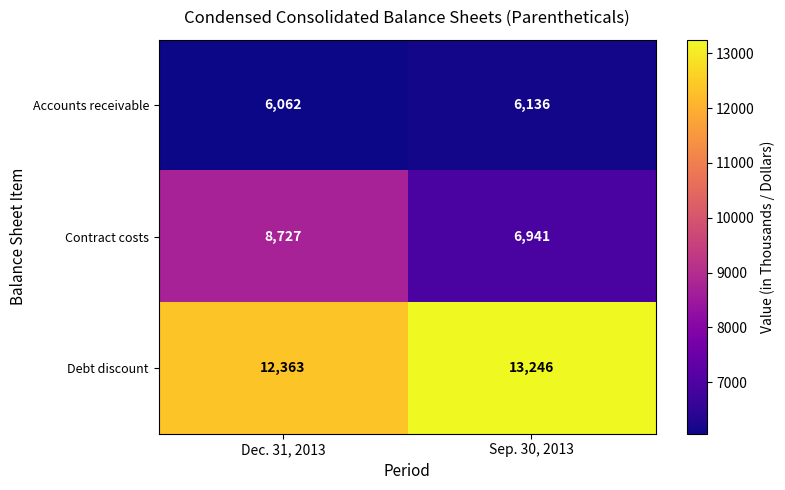

Rank the series by their maximum value, from lowest to highest.

Accounts receivable, Contract costs, Debt discount